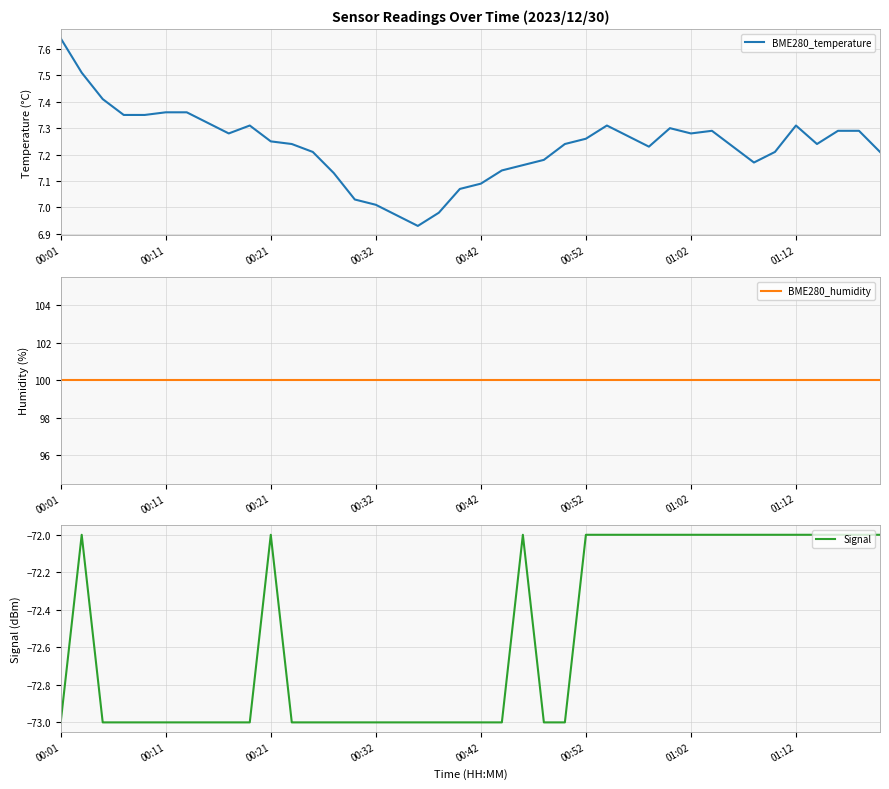

At which label is BME280_humidity closest to 100?

00:01